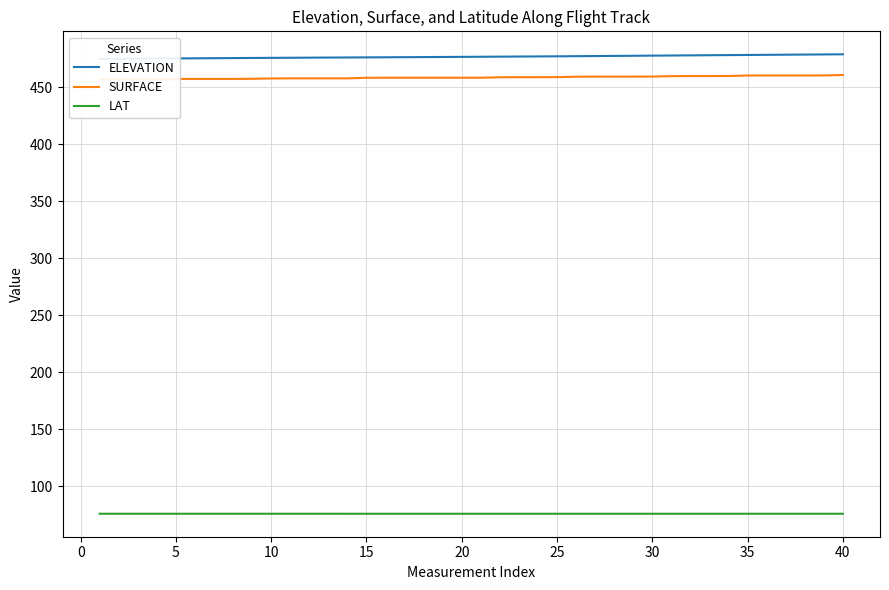

The ELEVATION series shows 476.3 at 18. True or false?

True